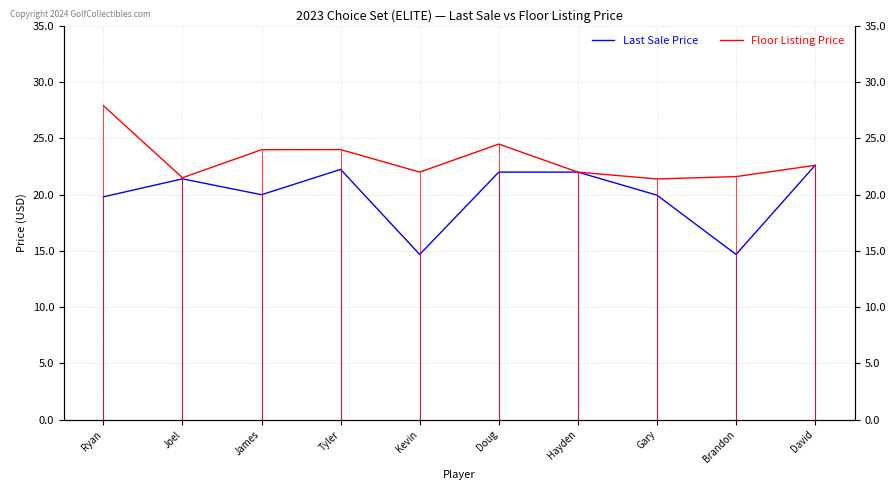

How many values in the Last Sale Price series are below 21?

5